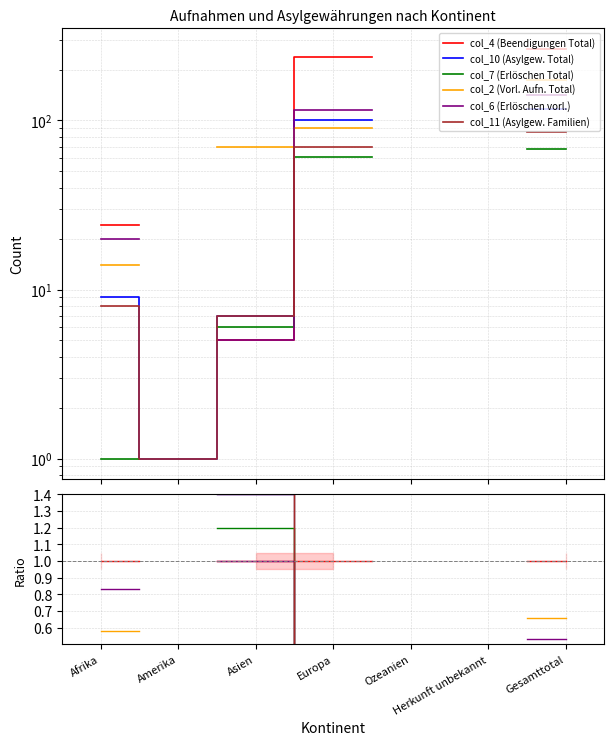

How many times do col_4 (Beendigungen Total) and col_11 (Asylgew. Familien) cross each other?

1